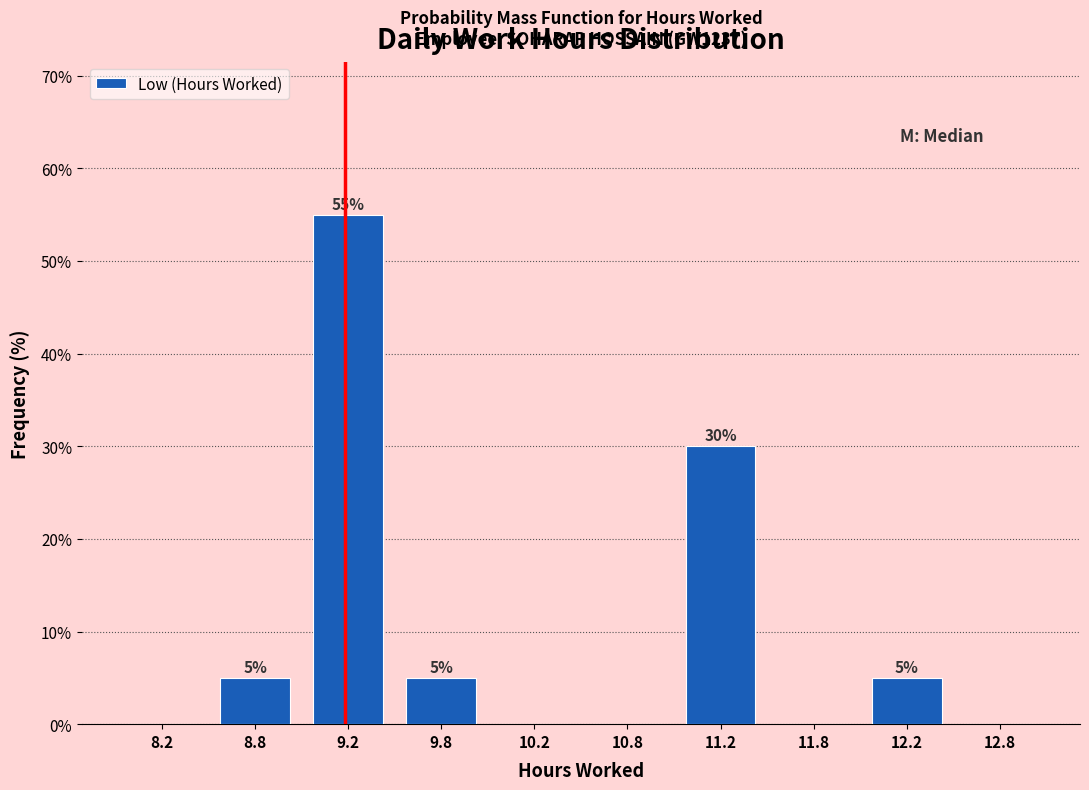

Over which range of the x-axis is the bar tallest?

9.0 to 9.5